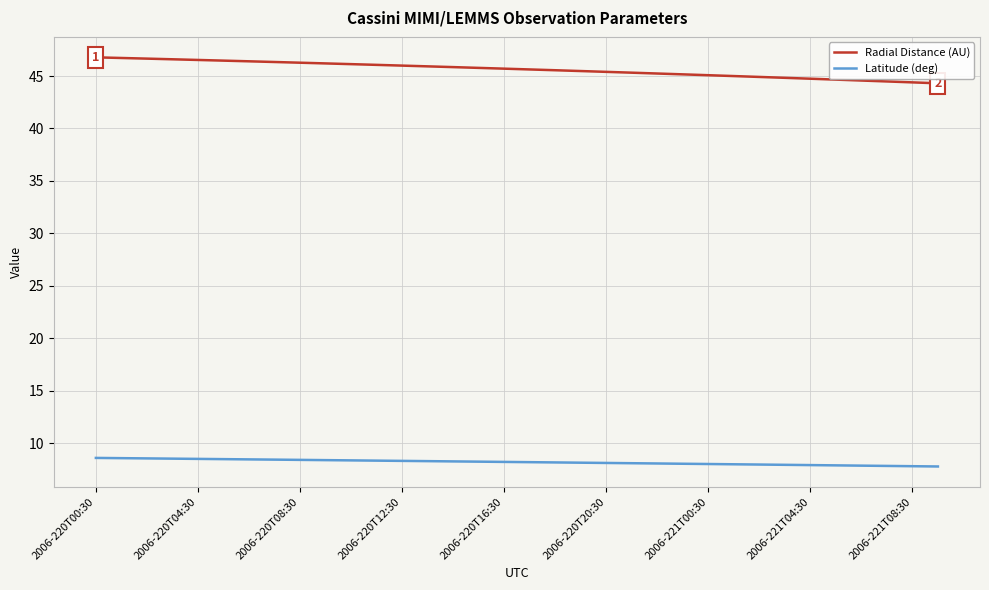

True or false: Latitude (deg) and Radial Distance (AU) intersect in this chart.

False